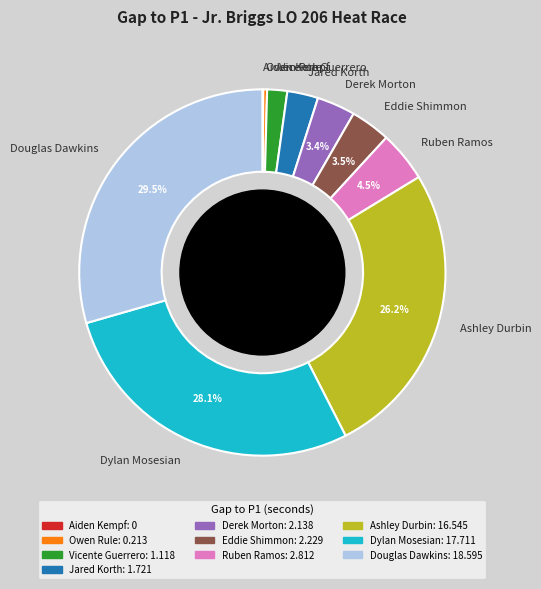

To the nearest percent, what portion does Jared Korth represent?

3%